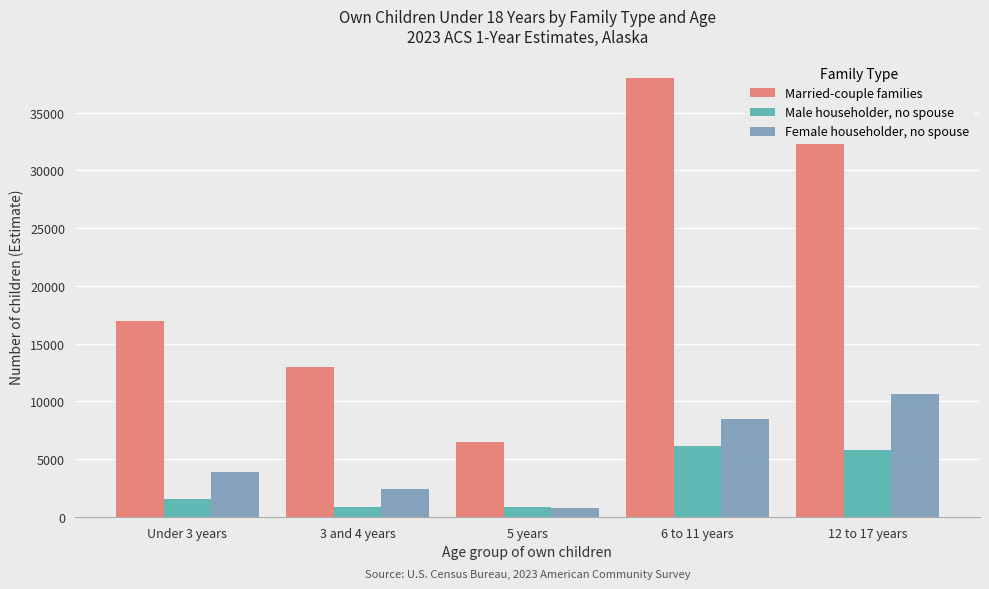

Which category has the lowest value in the Married-couple families series?

5 years